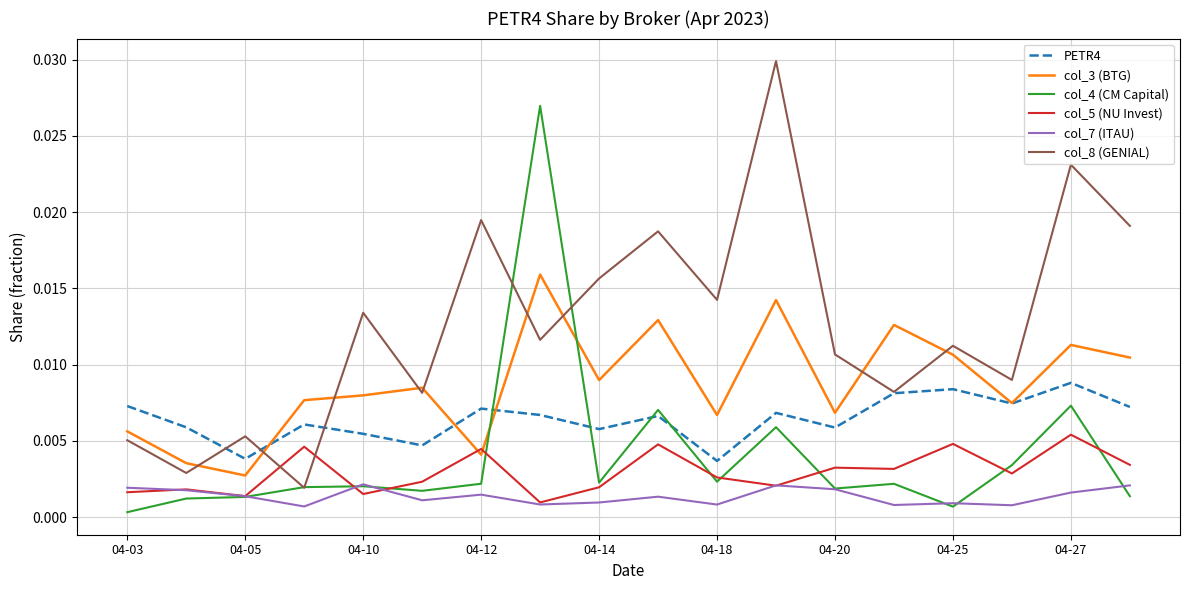

Count the number of categories in the chart.

18